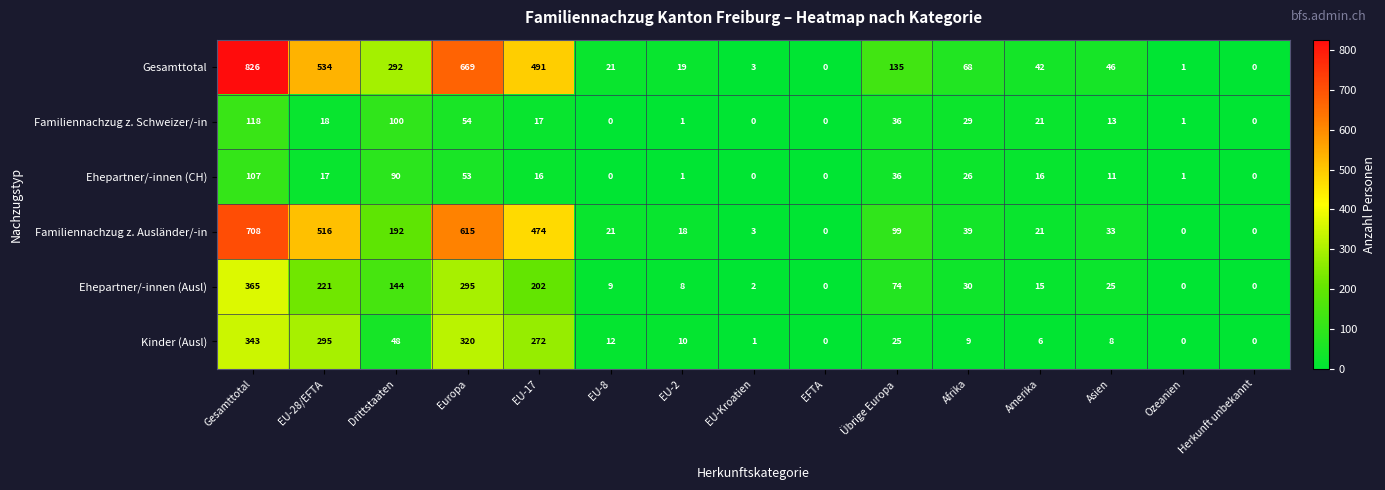

At which category does the chart reach its peak across all series?

Gesamttotal